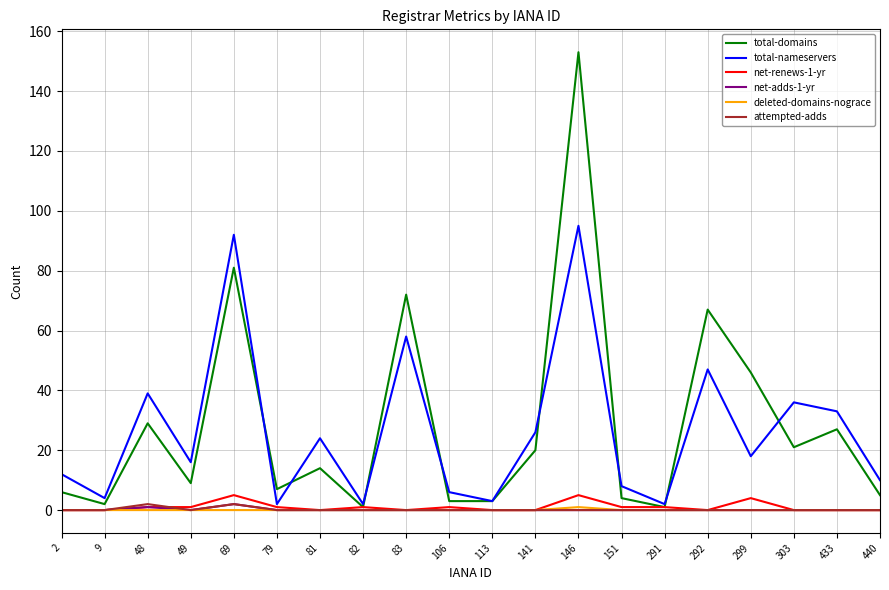

Count the number of categories in the chart.

20